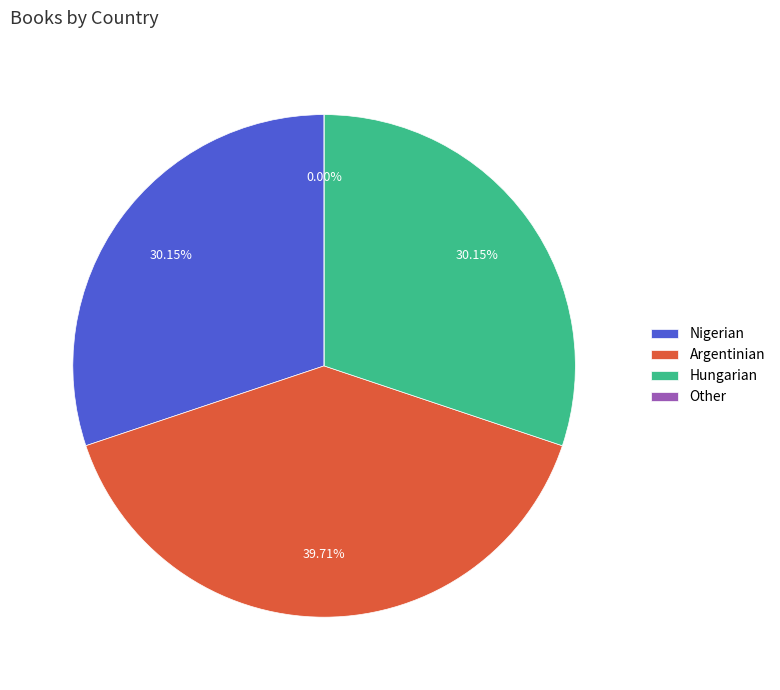

Does any single category account for the majority?

No